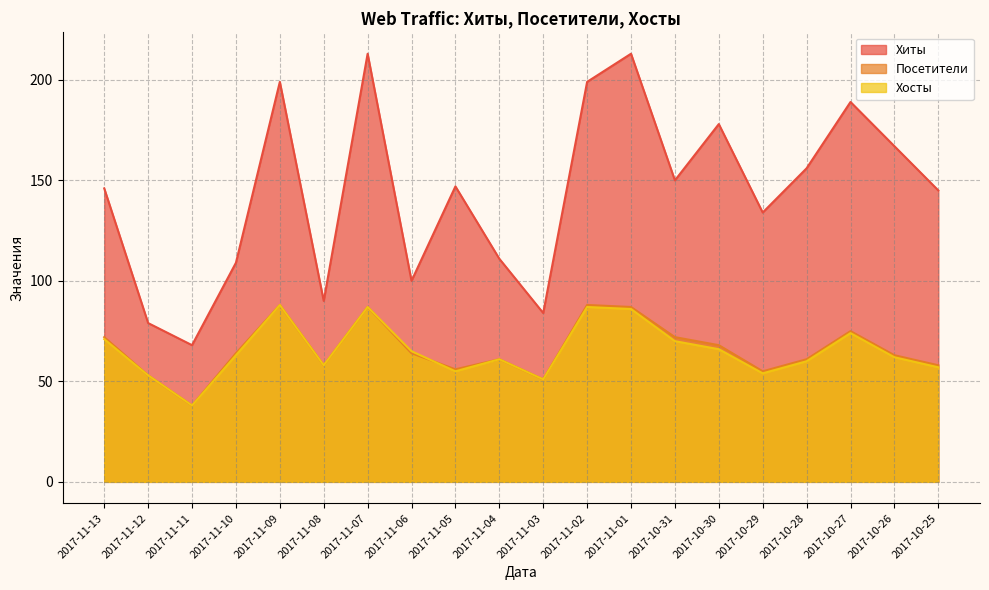

The value of Хосты at 2017-11-04 is 15. True or false?

False